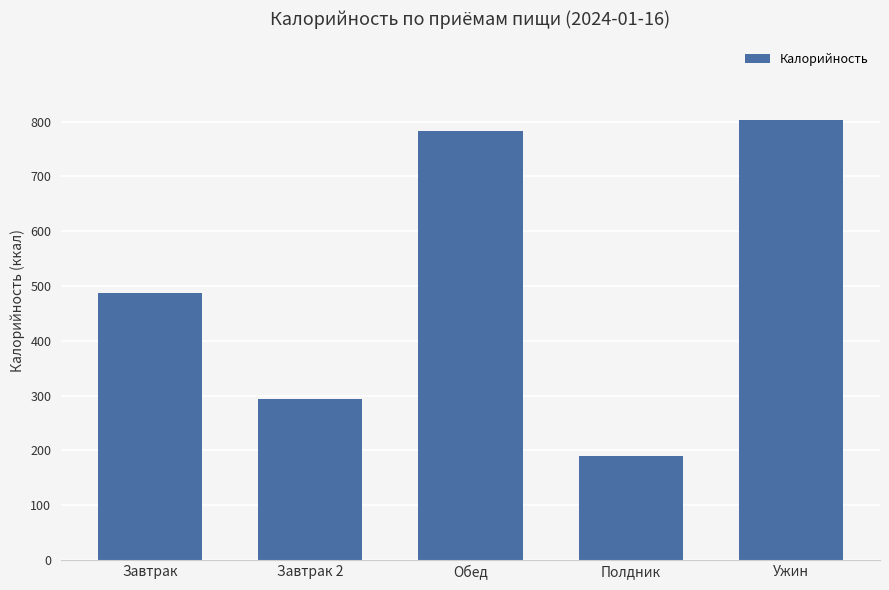

What position from the right is Обед?

3